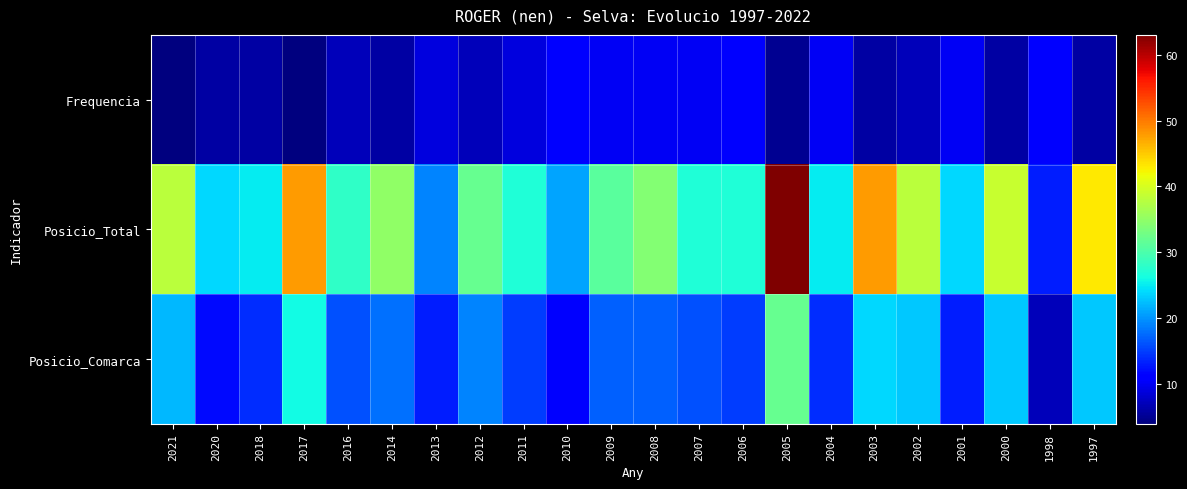

Reading left to right, what are all the values shown in this chart?

Frequencia: 2021=4	2020=6	2018=6	2017=4	2016=7	2014=6	2013=9	2012=7	2011=9	2010=11	2009=10	2008=10	2007=10	2006=11	2005=5	2004=10	2003=6	2002=7	2001=10	2000=6	1998=11	1997=6
Posicio_Total: 2021=38	2020=24	2018=25	2017=48	2016=28	2014=35	2013=19	2012=32	2011=27	2010=21	2009=31	2008=34	2007=27	2006=27	2005=63	2004=25	2003=48	2002=38	2001=24	2000=39	1998=13	1997=43
Posicio_Comarca: 2021=22	2020=12	2018=14	2017=26	2016=16	2014=18	2013=13	2012=19	2011=15	2010=11	2009=17	2008=17	2007=16	2006=15	2005=32	2004=14	2003=24	2002=23	2001=13	2000=23	1998=7	1997=23